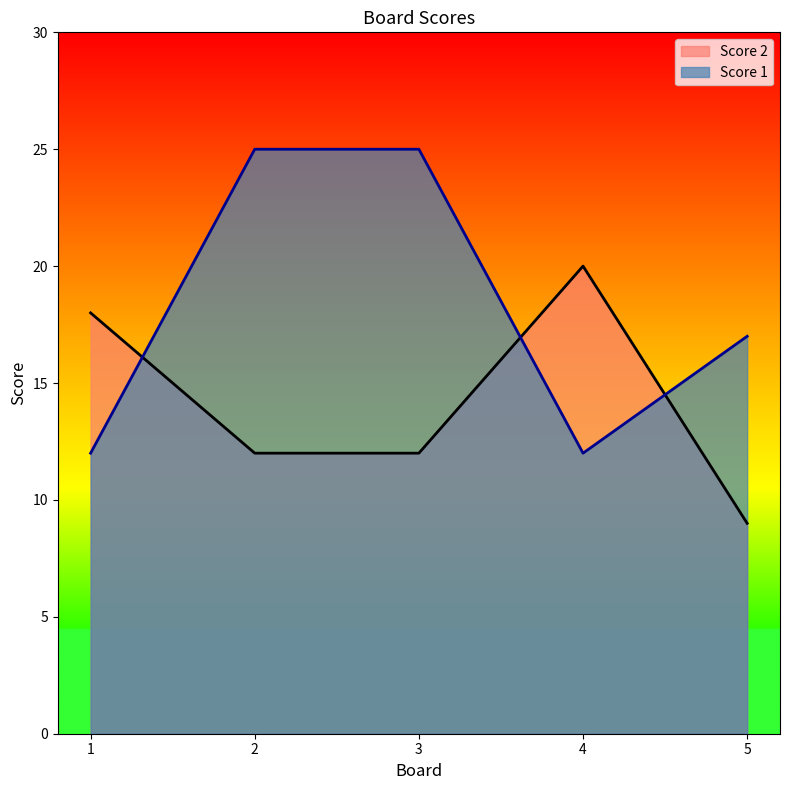

How many lines are shown in the chart?

2